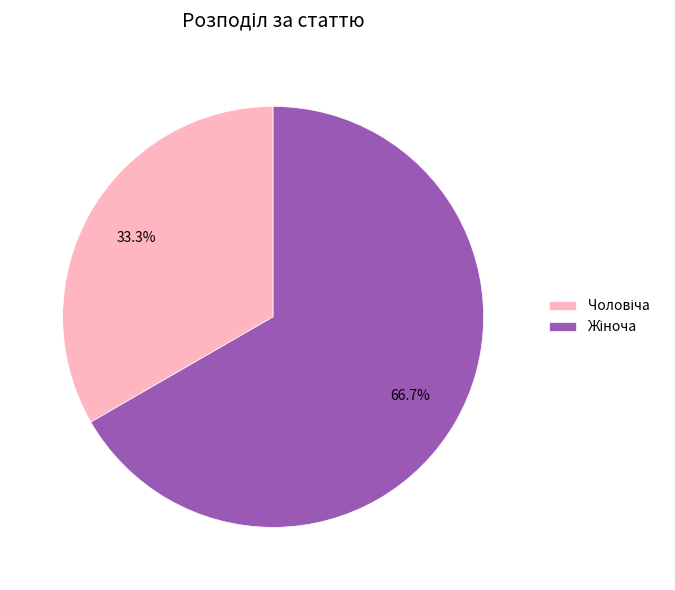

Is there a majority slice in this chart?

Yes